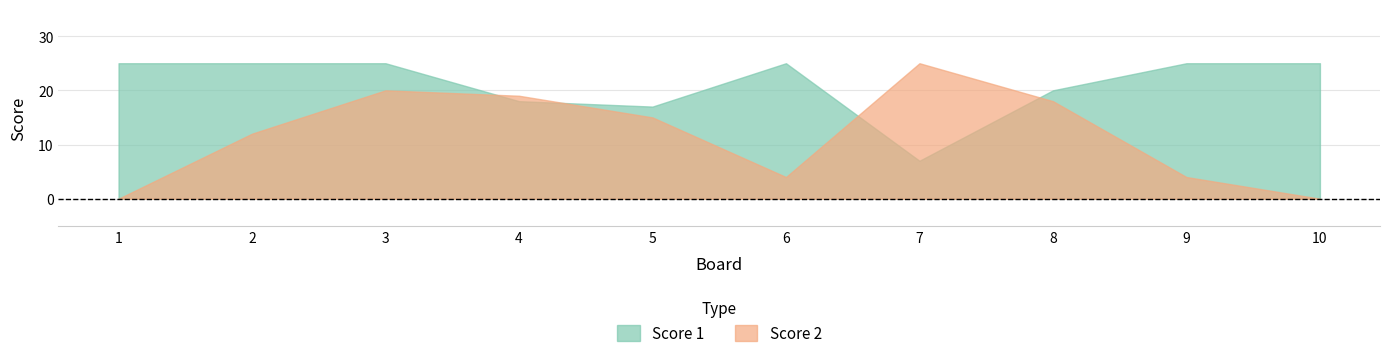

What is the total value across all series at 6?

29